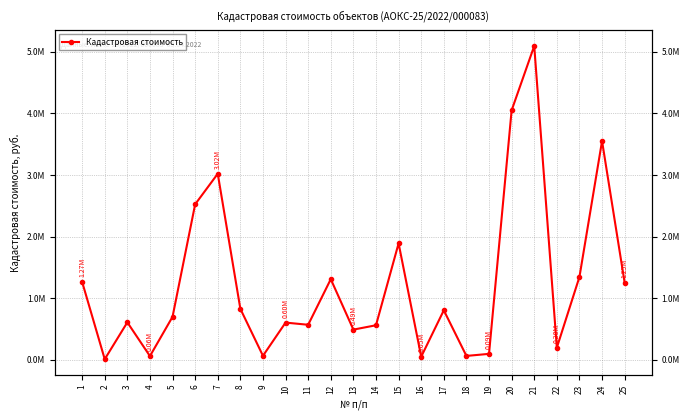

Where is the first local minimum?

2